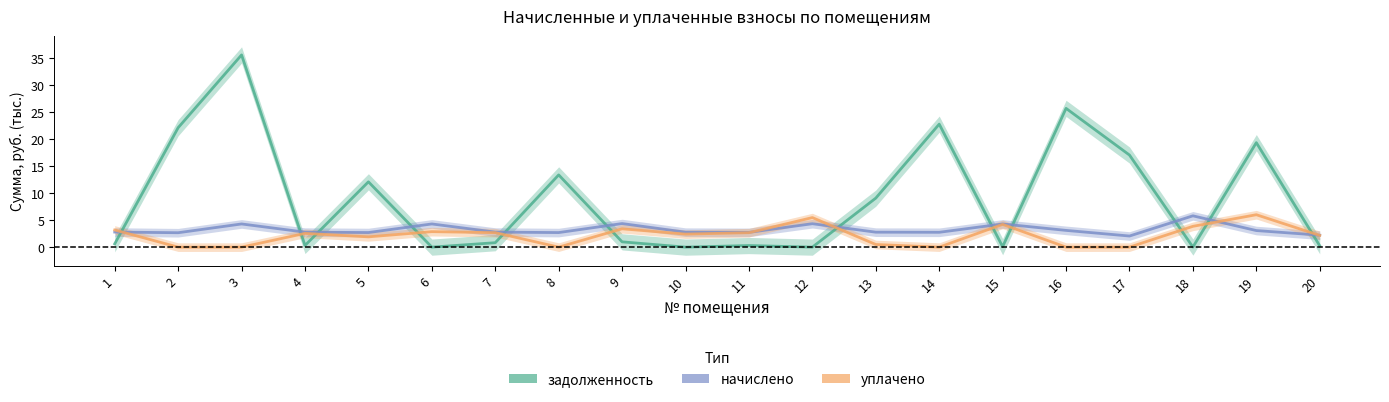

What is the value of the уплачено point at the 6th from the left?

2.9